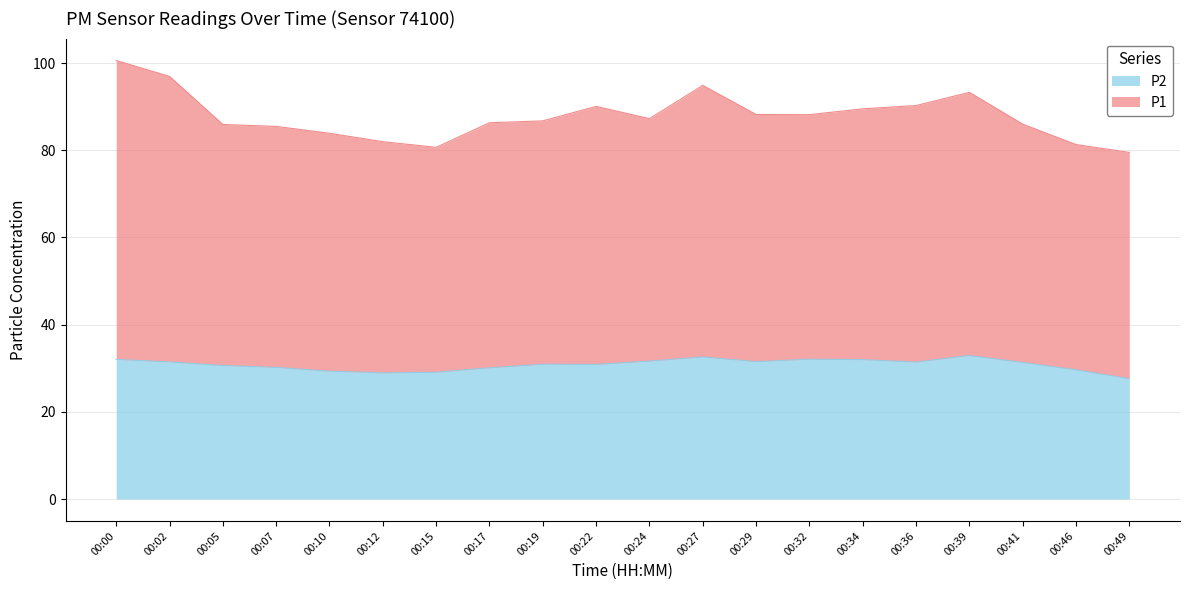

What is the difference between the P2 values at 00:27 and 00:17?

2.5